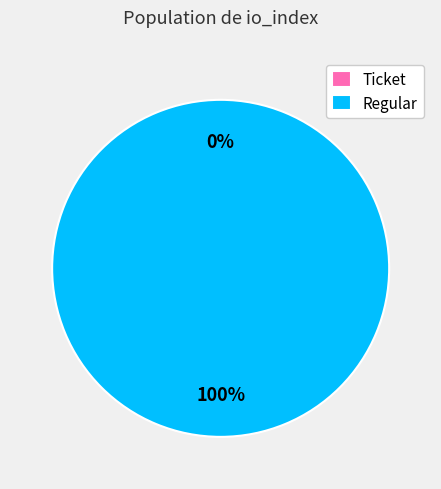

To the nearest percent, what is the average slice percentage?

50%